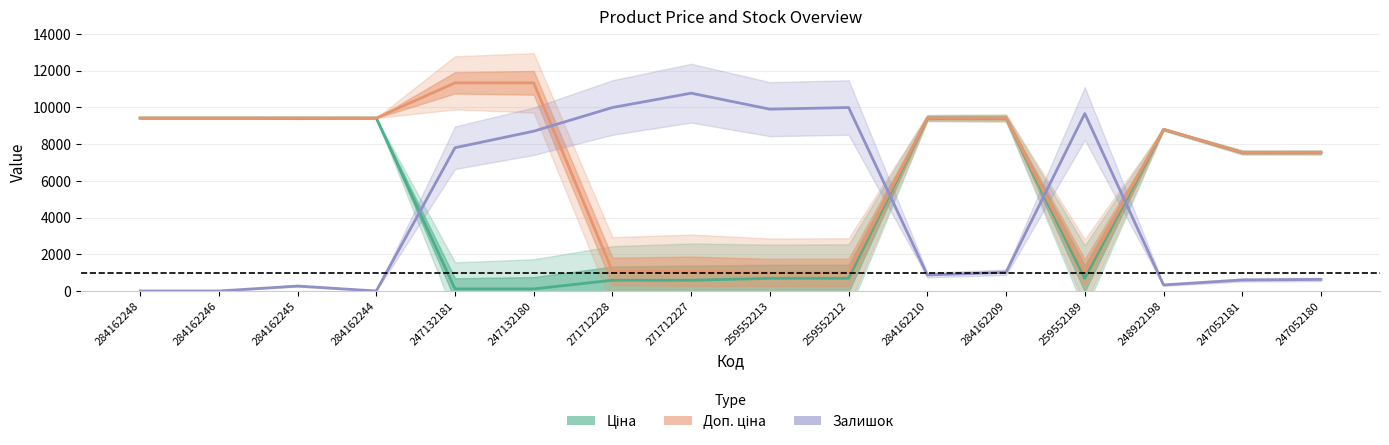

The Ціна series shows 689.1 at 259552189. True or false?

True